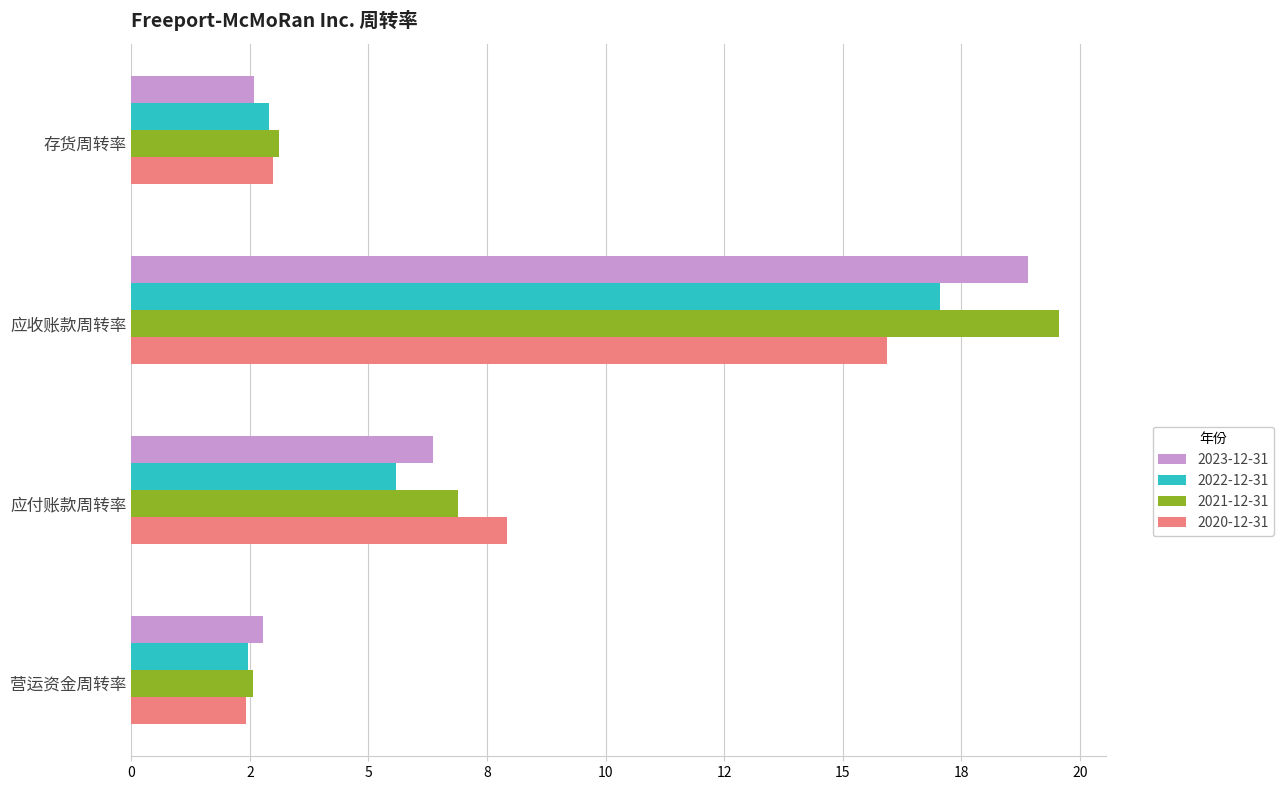

Which series has the largest total across all categories?

2021-12-31